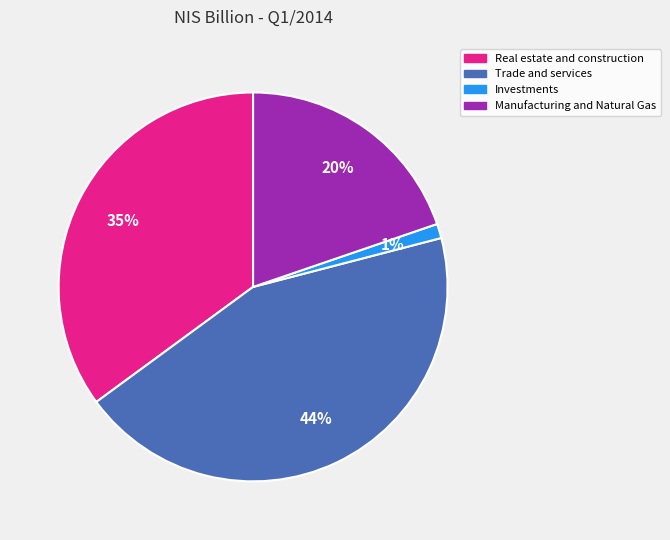

Which slice is the smallest?

Investments